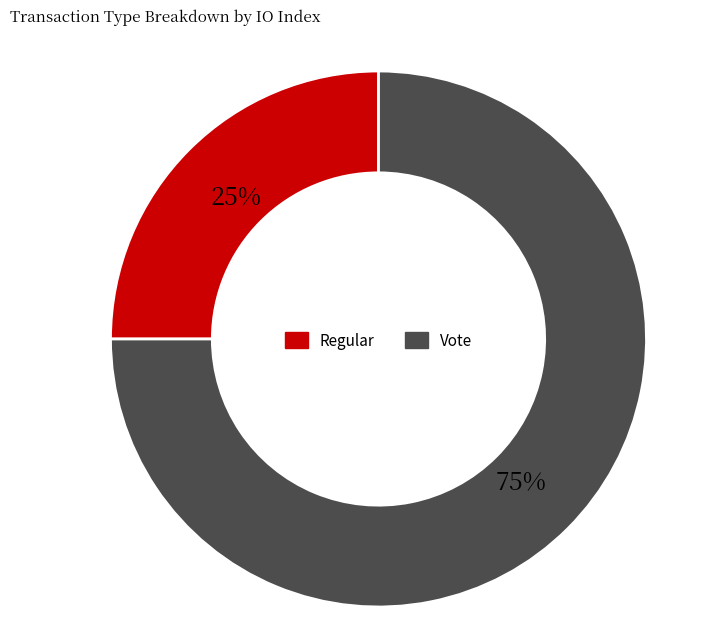

Does any single category account for the majority?

Yes